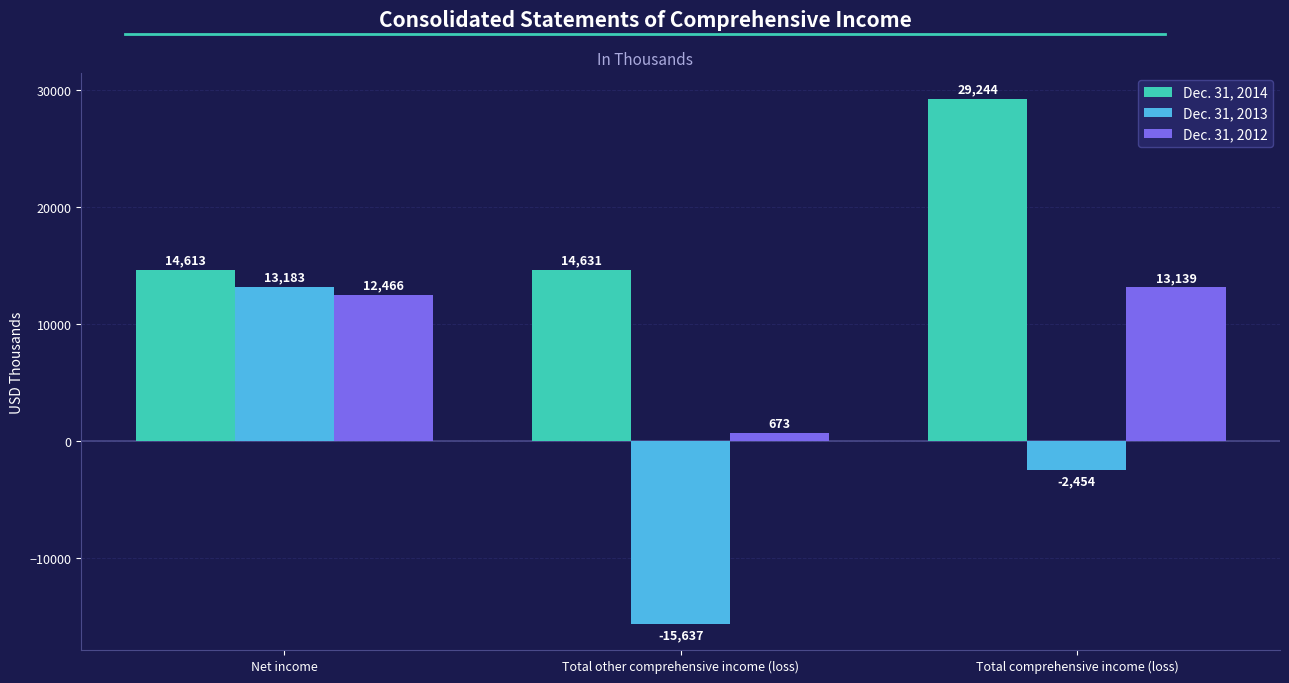

What is the smallest value displayed?

-15637